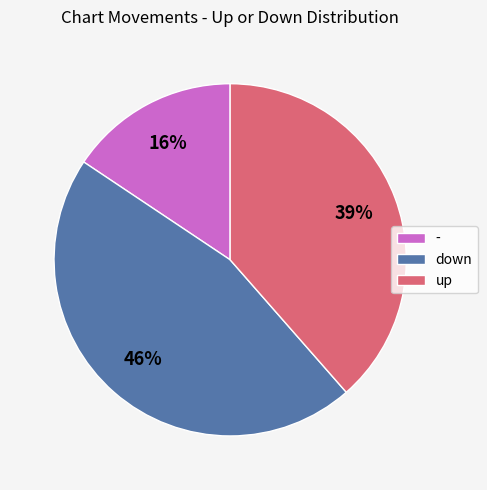

To the nearest percent, what is the difference between the largest and smallest slice percentages?

30%